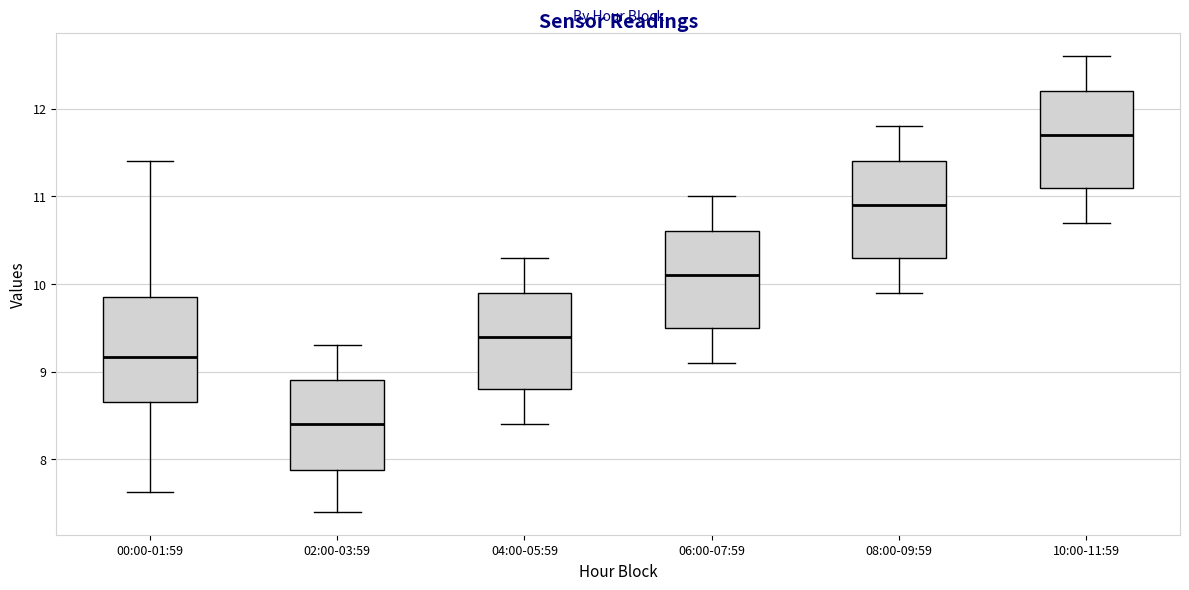

Reading left to right, transcribe this box plot: for each box, give where its median line is, the range the box spans, and where its two whiskers end, as read against the y-axis. The values are not printed on the chart, so give them approximately, as read against the axis.

00:00-01:59: median 9.2, box 8.7 to 9.9, whiskers 7.6 to 11.4
02:00-03:59: median 8.4, box 7.9 to 8.9, whiskers 7.4 to 9.3
04:00-05:59: median 9.4, box 8.8 to 9.9, whiskers 8.4 to 10.3
06:00-07:59: median 10.1, box 9.5 to 10.6, whiskers 9.1 to 11.0
08:00-09:59: median 10.9, box 10.3 to 11.4, whiskers 9.9 to 11.8
10:00-11:59: median 11.7, box 11.1 to 12.2, whiskers 10.7 to 12.6